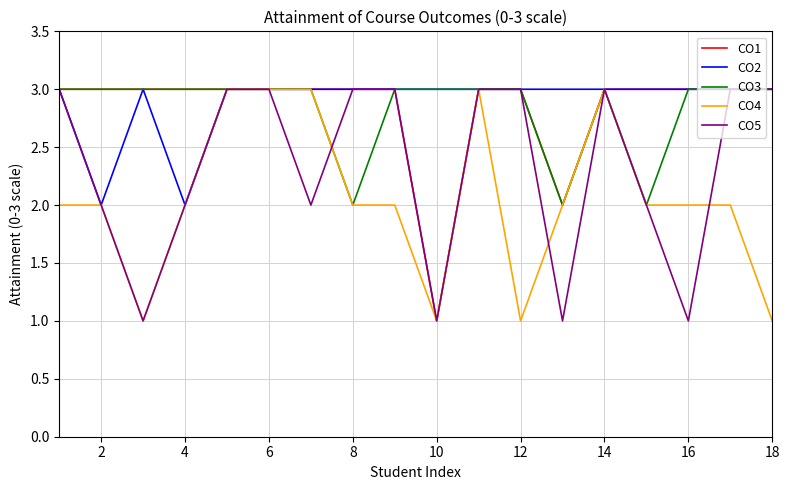

How many CO3 values are between 3 and 4?

15